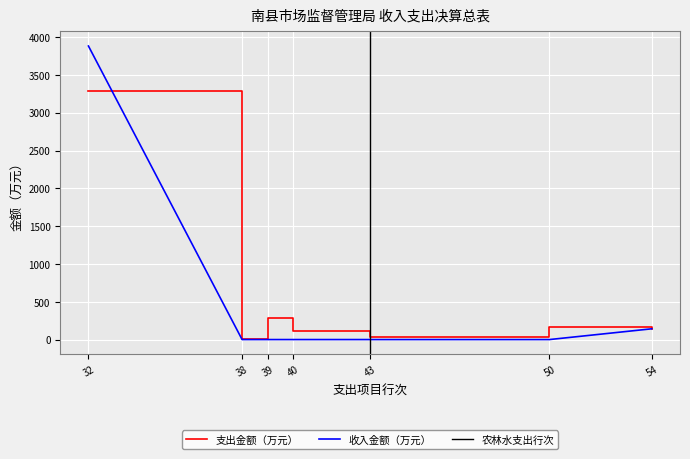

The value of 收入金额（万元） at 54 is 142.4. True or false?

True